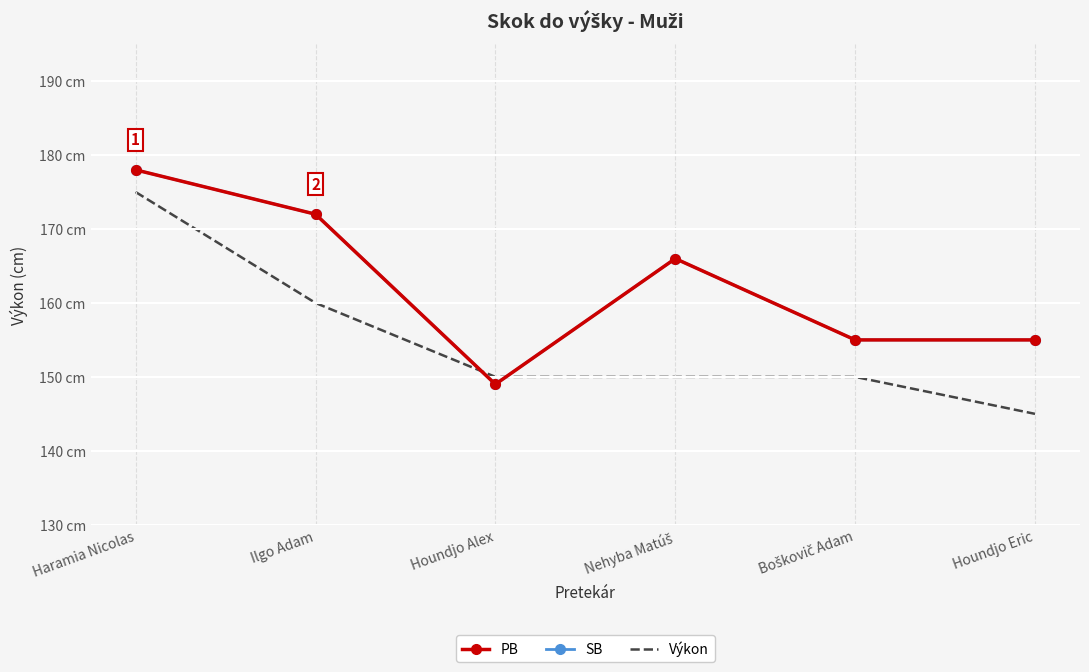

Rank the series at Nehyba Matúš from lowest to highest value.

Výkon, PB, SB